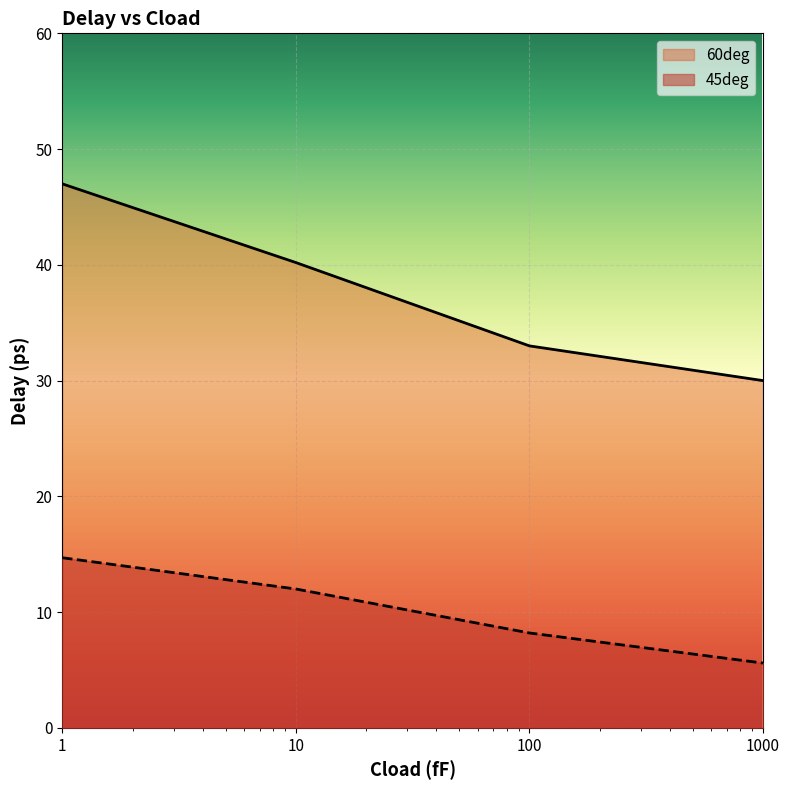

Which label corresponds to the smallest value in the chart?

1000